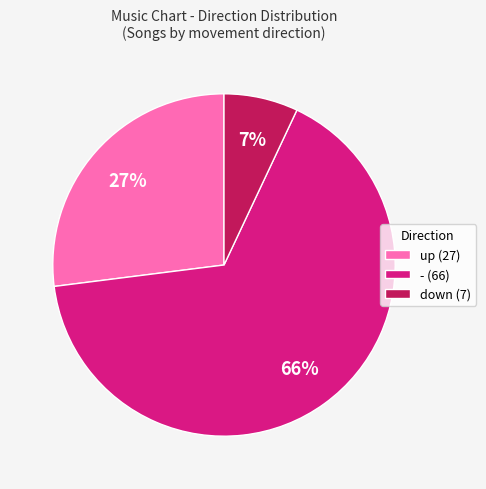

True or false: down (7) accounts for 7% of the total.

True